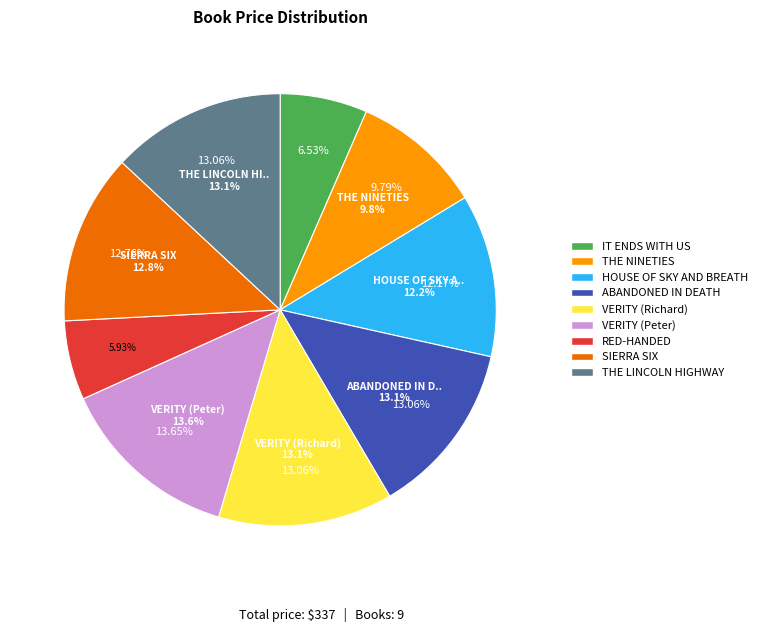

Approximately how many times larger is the value at HOUSE OF SKY AND BREATH compared to ABANDONED IN DEATH?

0.9